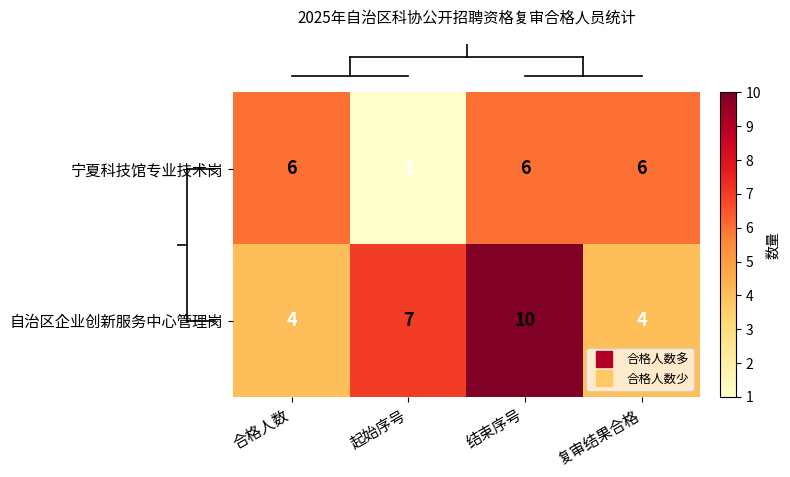

Which series has the largest total across all categories?

自治区企业创新服务中心管理岗